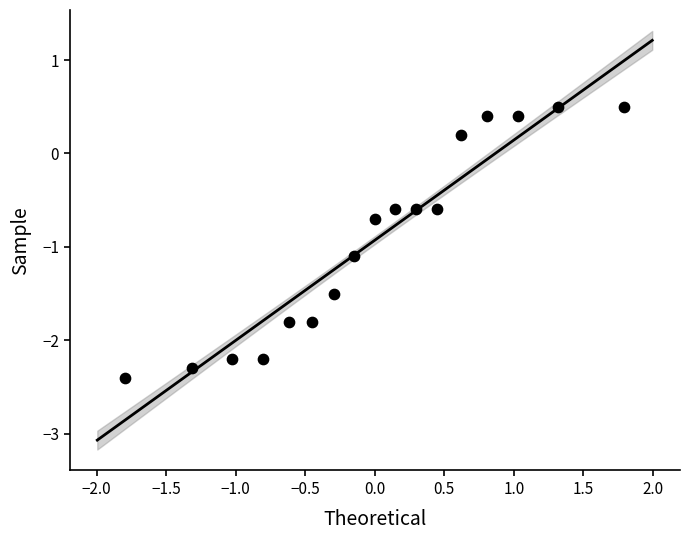

What is the range of Y values (max minus min)?

2.9